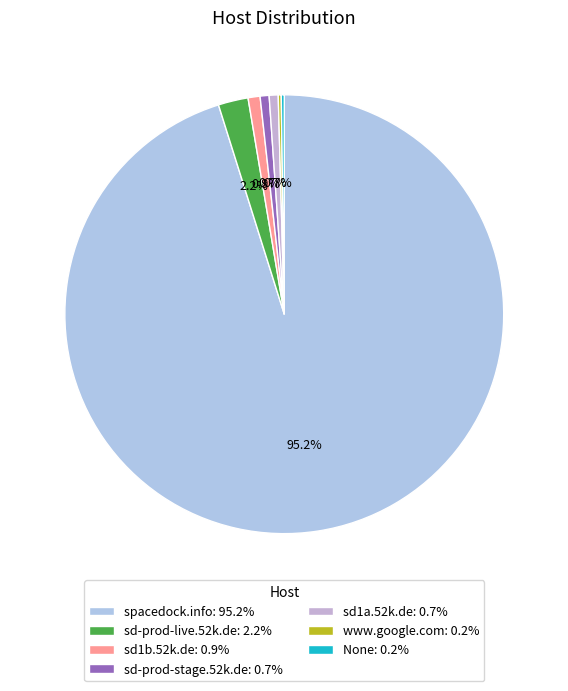

To the nearest percent, what is the average slice percentage?

14%